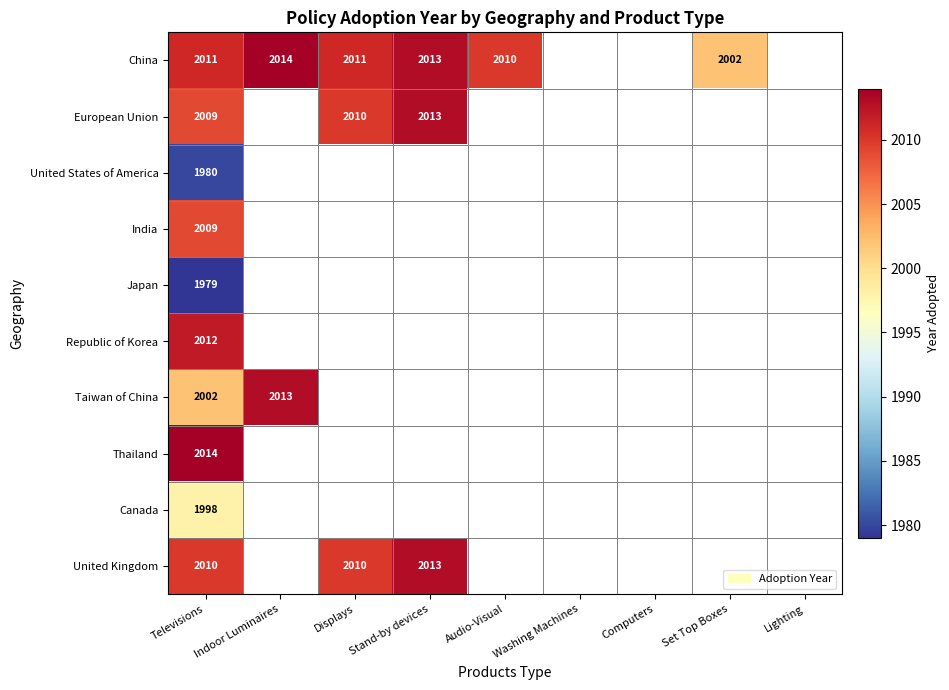

Is it true that Republic of Korea equals 3569 at Televisions?

False